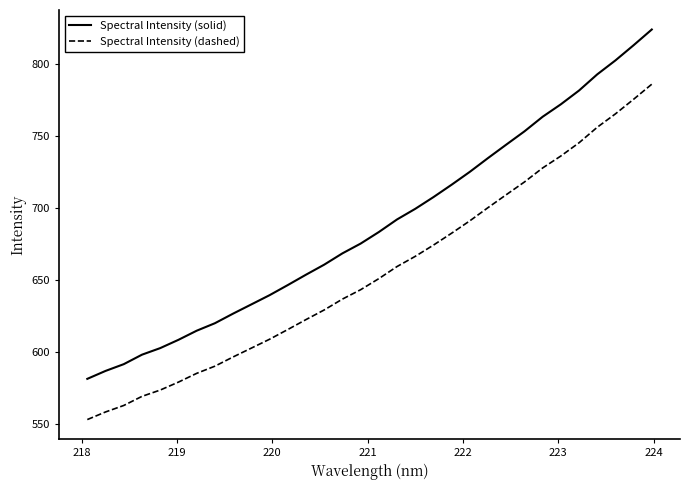

True or false: Spectral Intensity (solid) and Spectral Intensity (dashed) intersect in this chart.

False